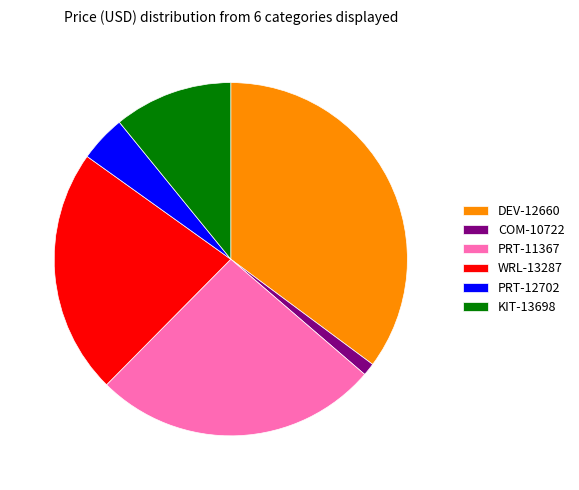

Does DEV-12660 represent more than half of the total?

No